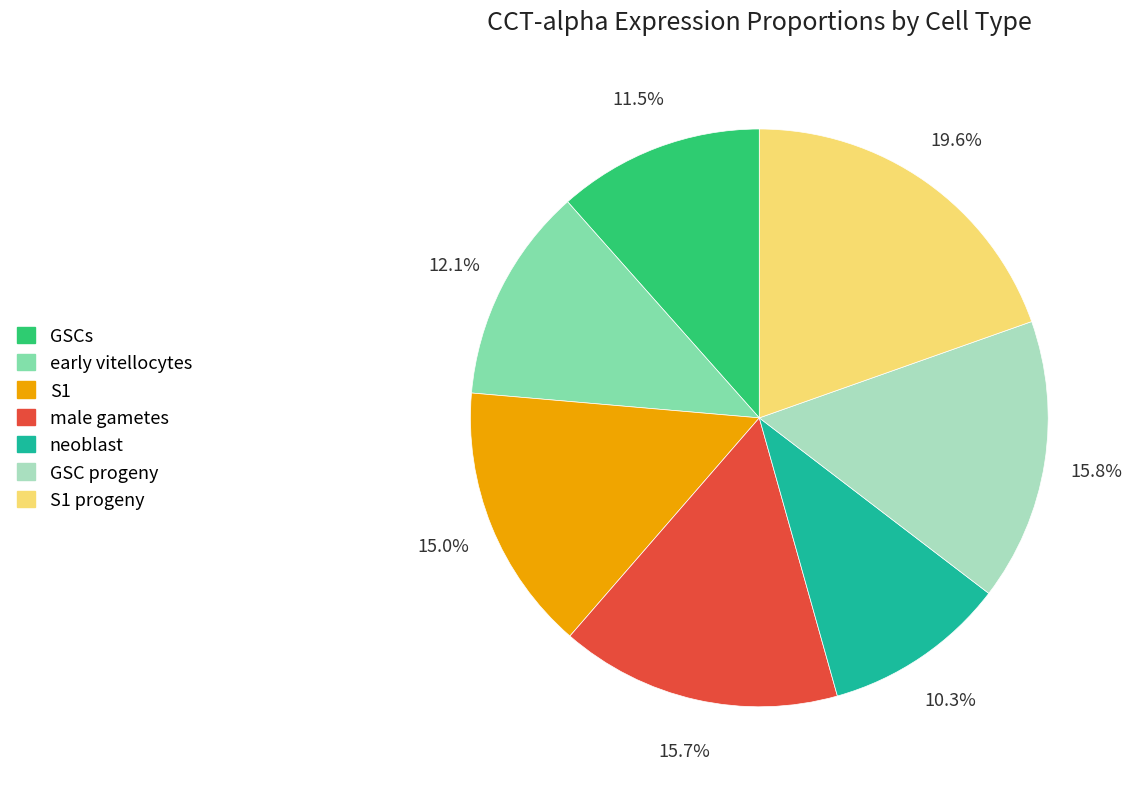

Is there any slice that represents more than half of the pie?

No